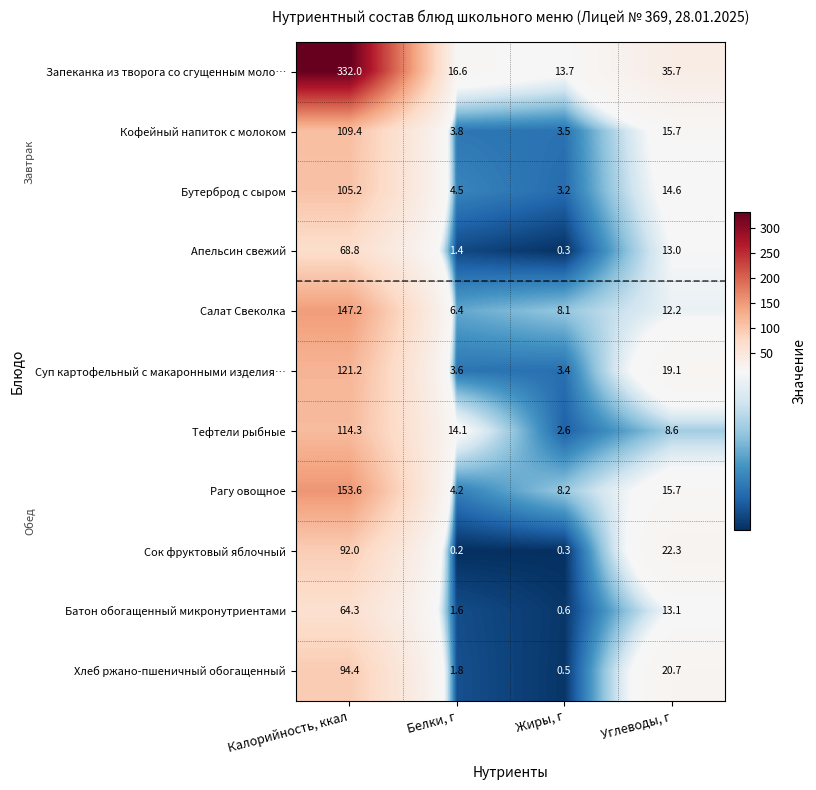

Rank the series at Белки, г from highest to lowest value.

Запеканка из творога со сгущенным моло…, Тефтели рыбные, Салат Свеколка, Бутерброд с сыром, Рагу овощное, Кофейный напиток с молоком, Суп картофельный с макаронными изделия…, Хлеб ржано-пшеничный обогащенный, Батон обогащенный микронутриентами, Апельсин свежий, Сок фруктовый яблочный